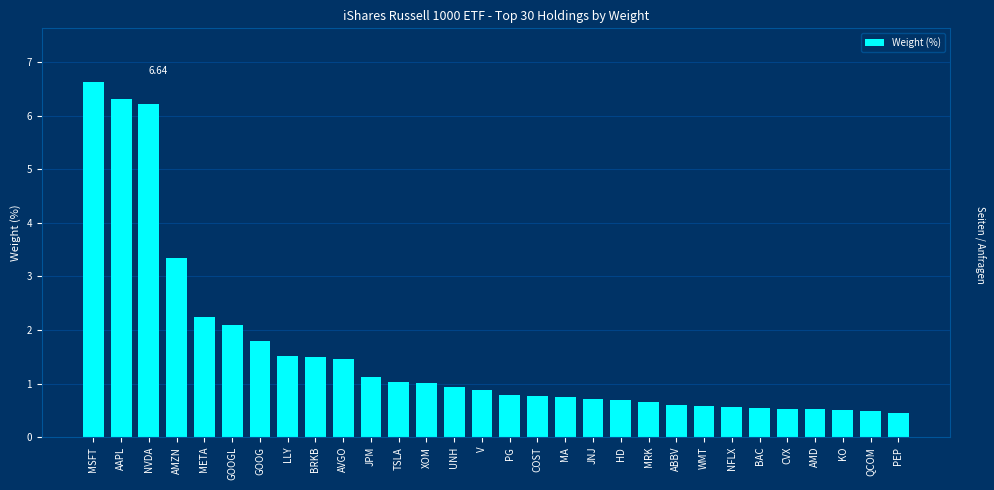

True or false: the data shows 0.8 at PG.

True